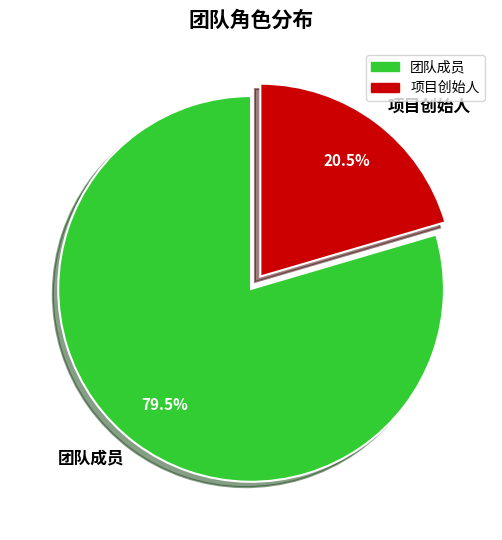

Which category has the biggest portion of the pie?

团队成员